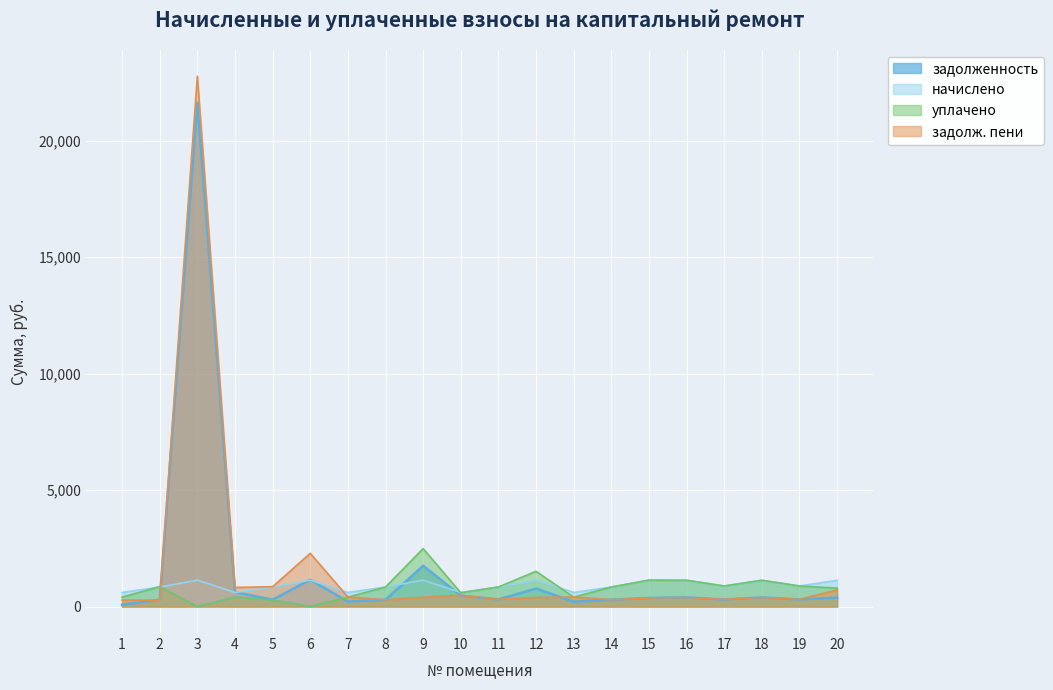

Is the value of начислено at 16 greater than the value of задолж. пени at 10?

Yes